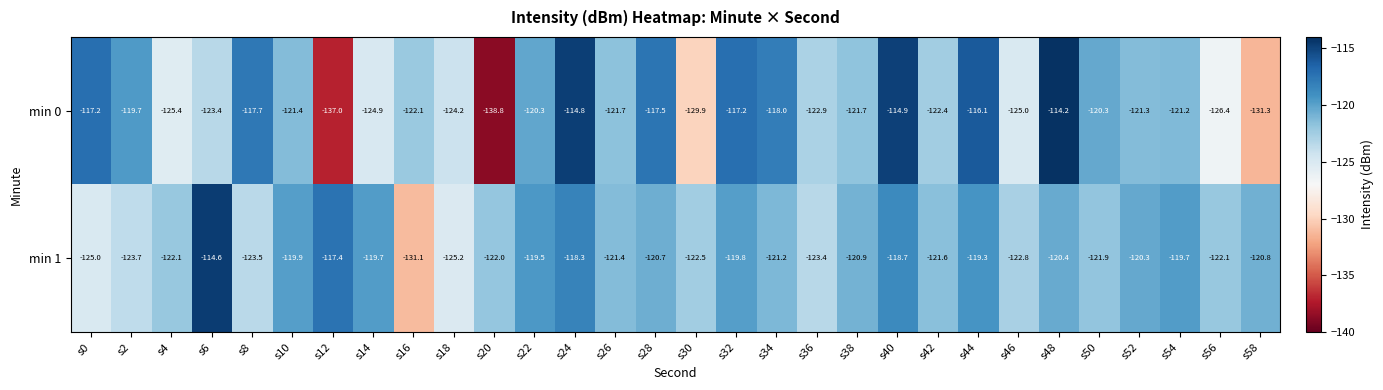

What is the difference between the min 0 values at s2 and s20?

19.1